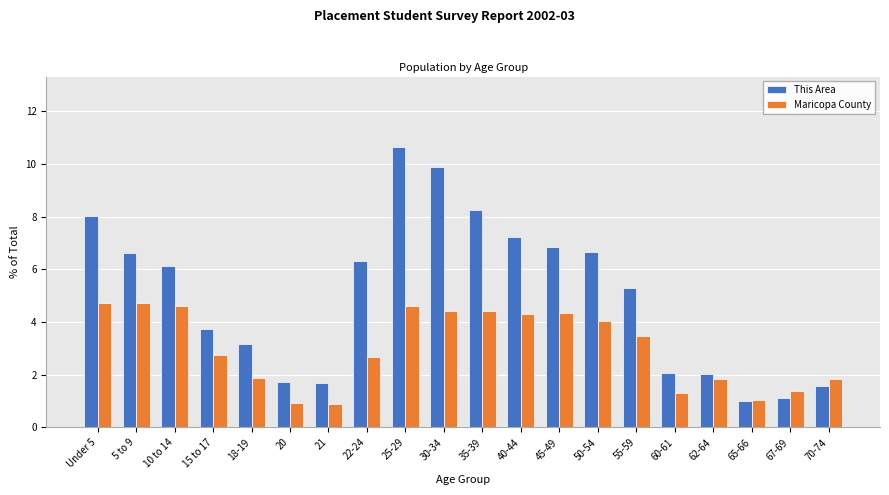

What is the spread (max minus min) of values at 45-49?

2.5